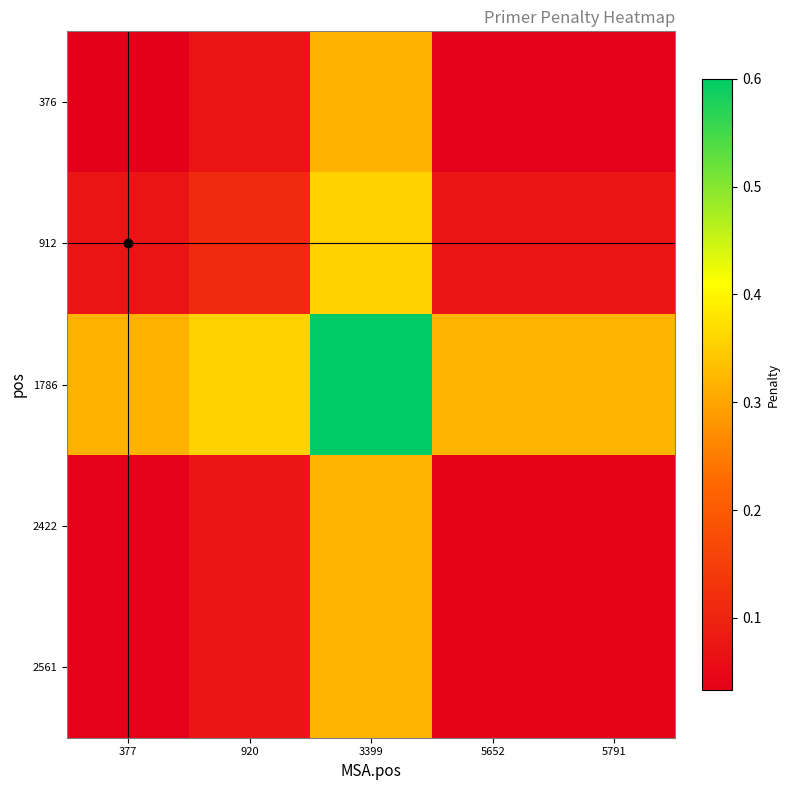

What is the total value across all series at 5652?

0.5